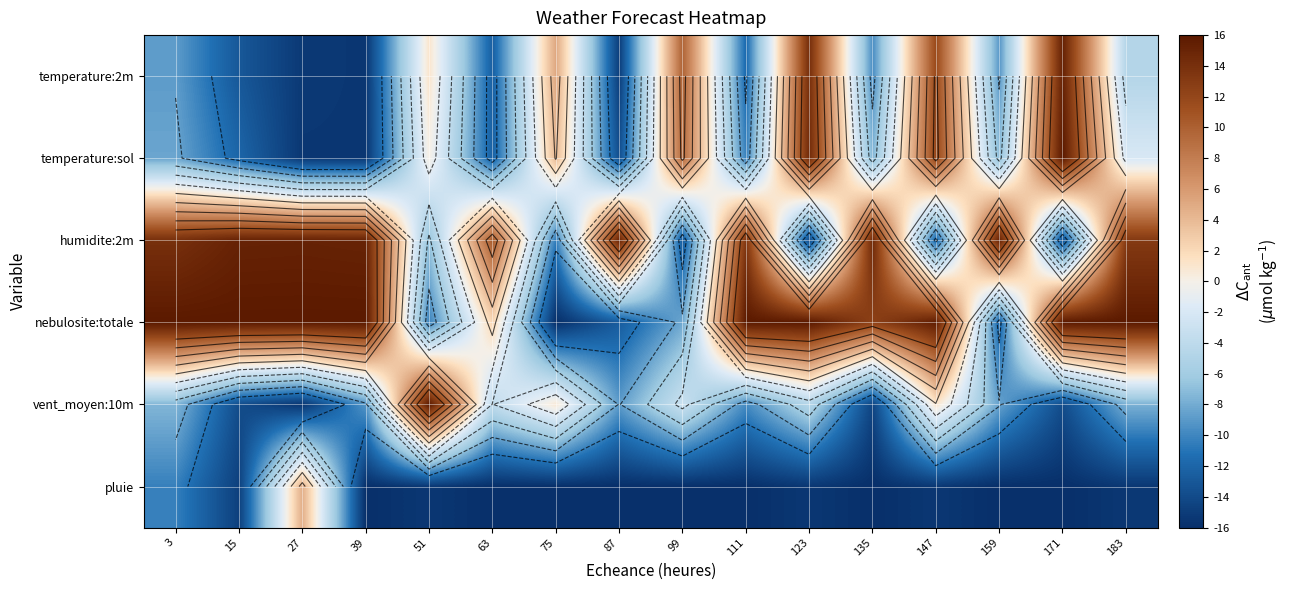

Is it true that pluie equals 4.7 at 27?

True